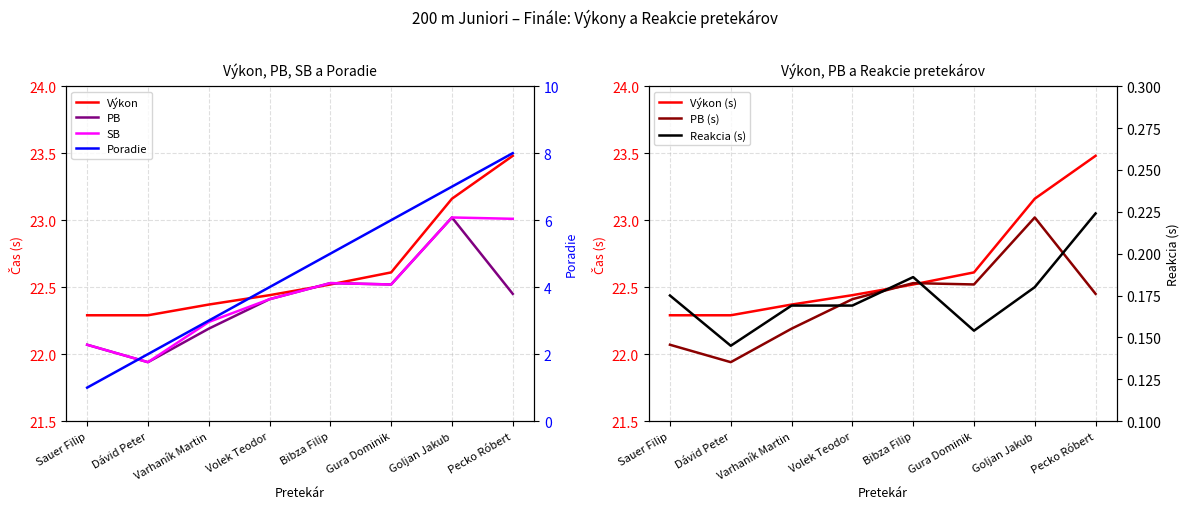

What are all the series names shown in the legend?

Výkon, PB, SB, Reakcie, Poradie